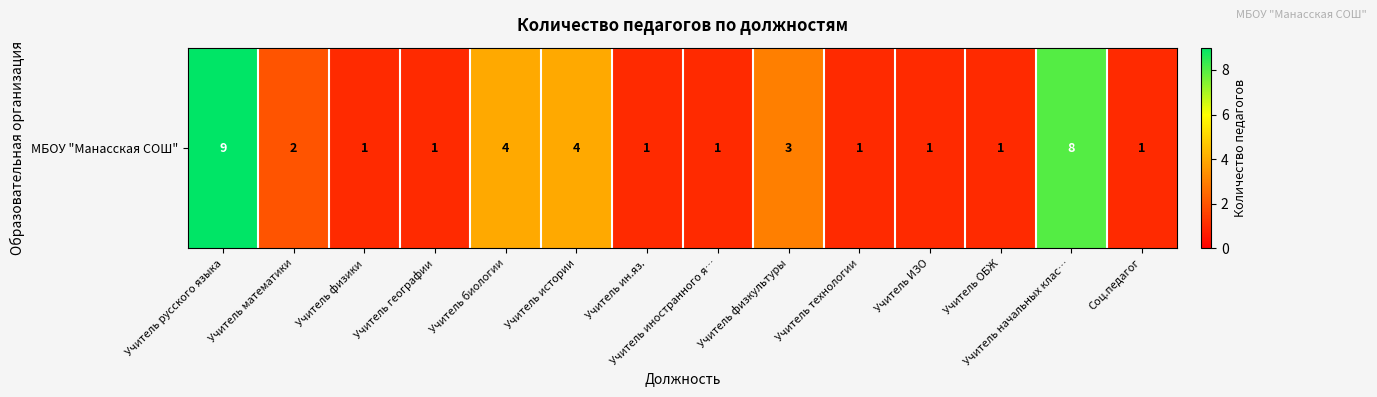

List the labels in order of value, largest first.

Учитель русского языка, Учитель начальных клас…, Учитель биологии, Учитель истории, Учитель физкультуры, Учитель математики, Учитель физики, Учитель географии, Учитель ин.яз., Учитель иностранного я…, Учитель технологии, Учитель ИЗО, Учитель ОБЖ, Соц.педагог